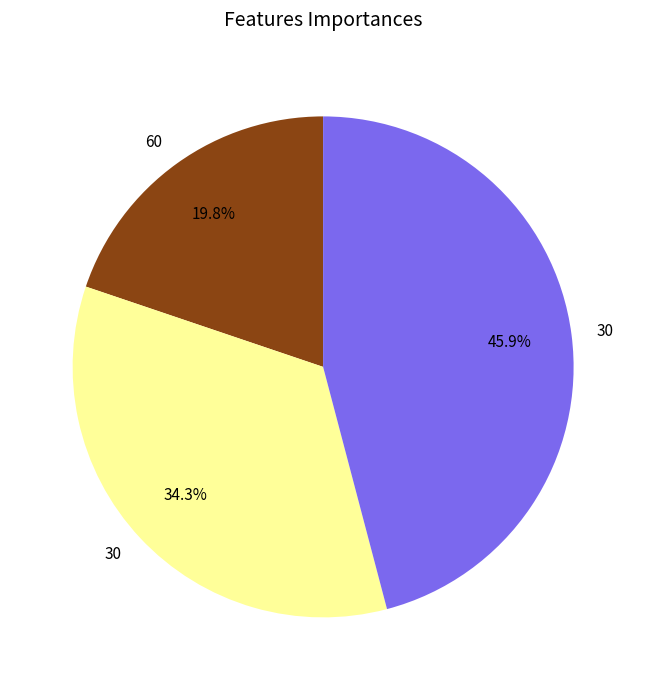

Is there any slice that represents more than half of the pie?

No